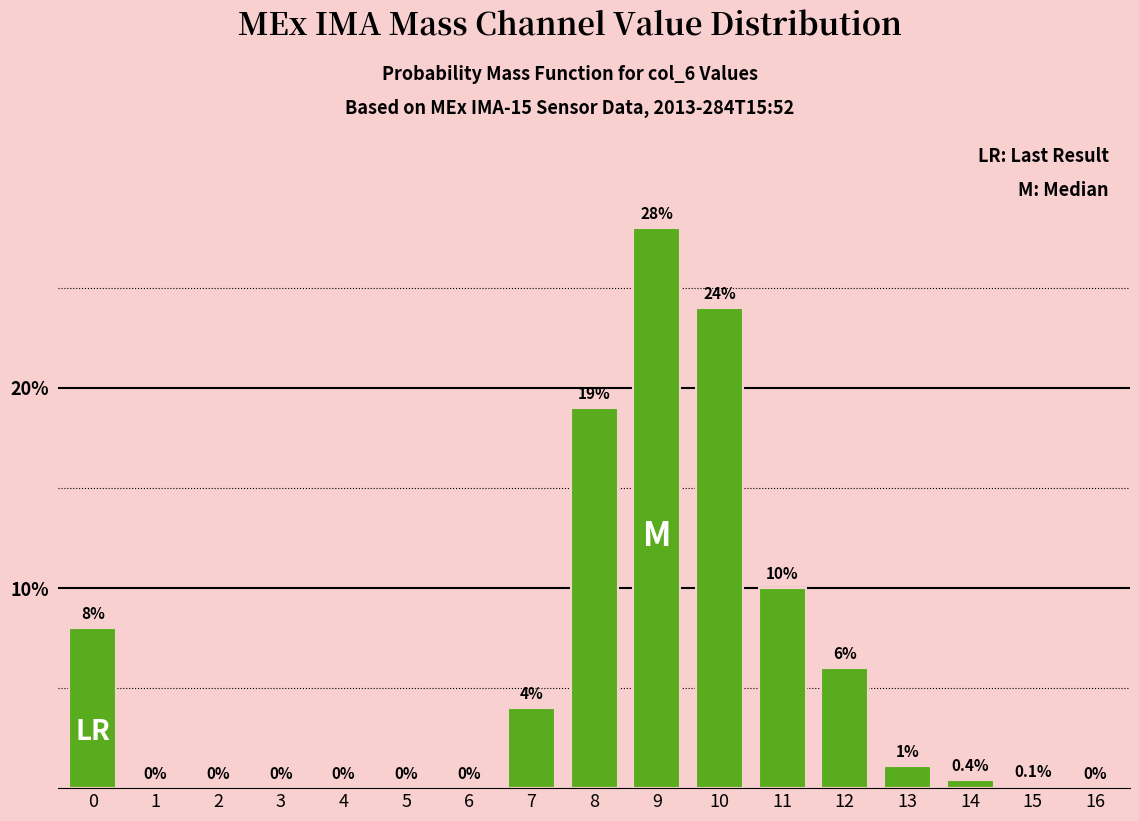

Reading right to left, transcribe all the data shown in this chart.

16=0.0	15=0.1	14=0.4	13=1.1	12=6.0	11=10.0	10=24.0	9=28.0	8=19.0	7=4.0	6=0.0	5=0.0	4=0.0	3=0.0	2=0.0	1=0.0	0=8.0